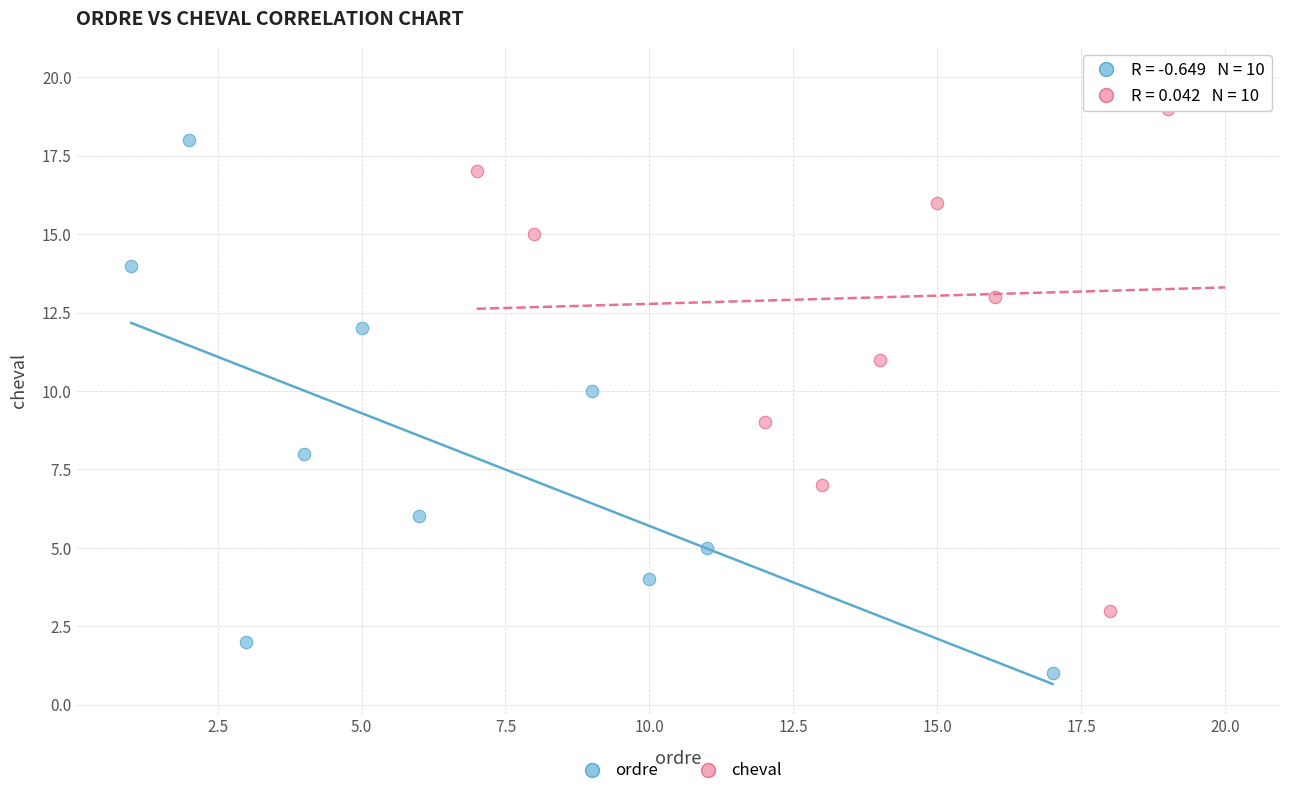

Which series contains the highest Y value?

cheval